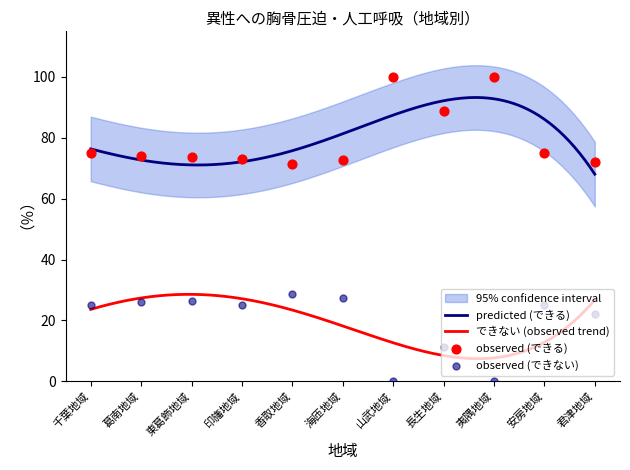

Which series contains the lowest Y value?

できない